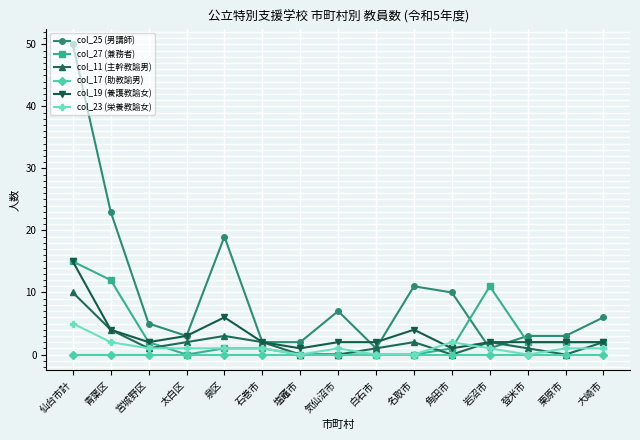

Which series has the largest range (max minus min)?

col_25 (男講師)